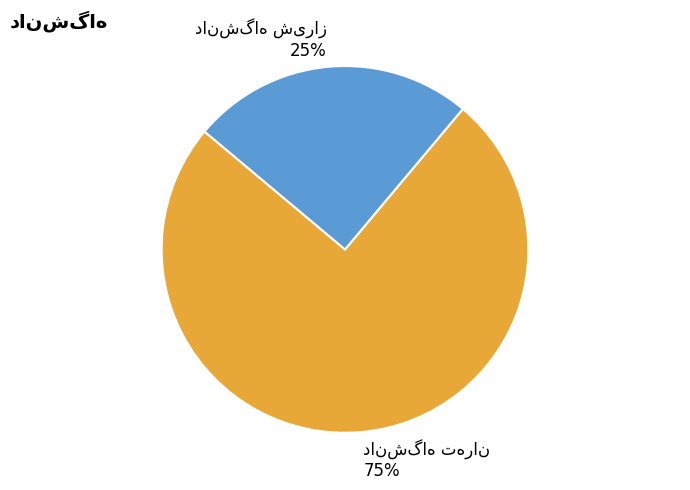

Does any single category account for the majority?

Yes